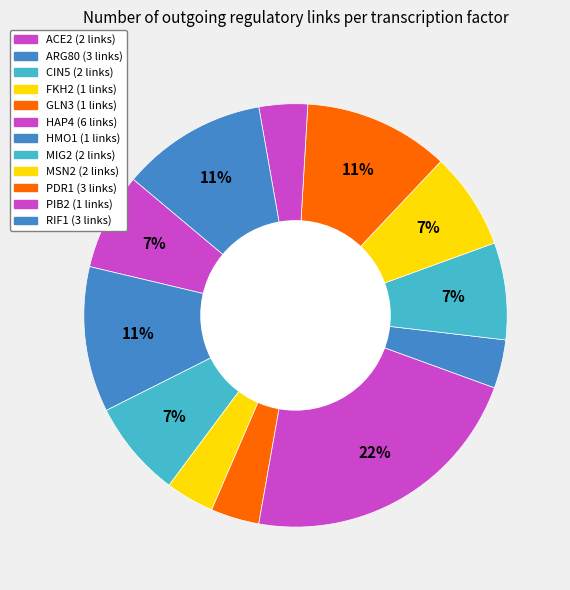

How many segments does this pie chart have?

12